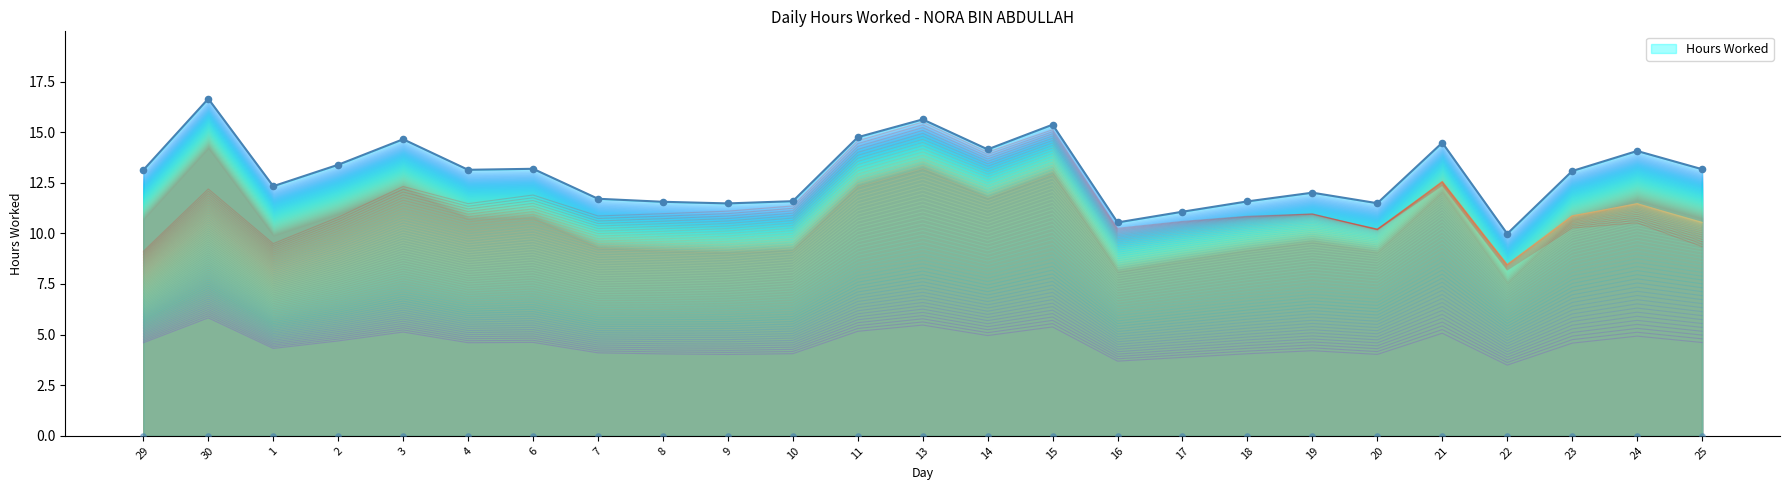

True or false: Hours Worked has a value of 11.6 at 10.

True